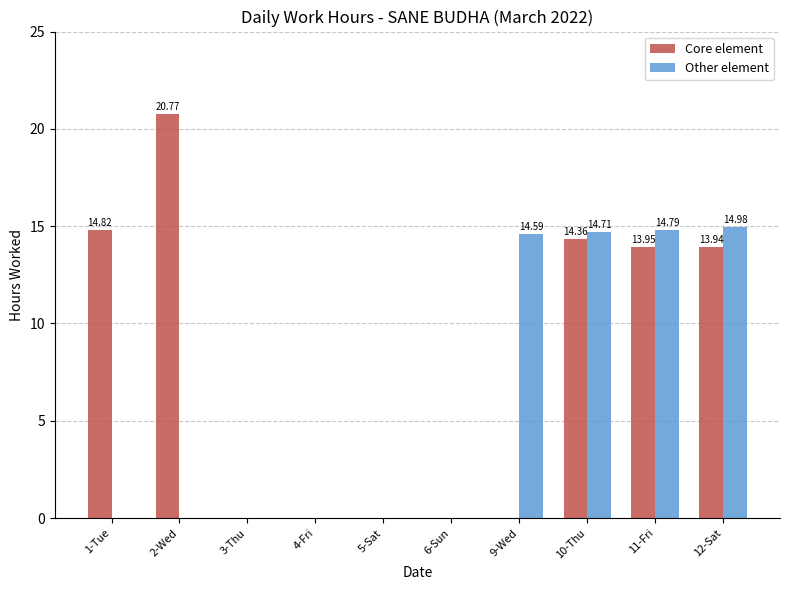

Is the value of Other element at 9-Wed greater than the value of Core element at 4-Fri?

Yes